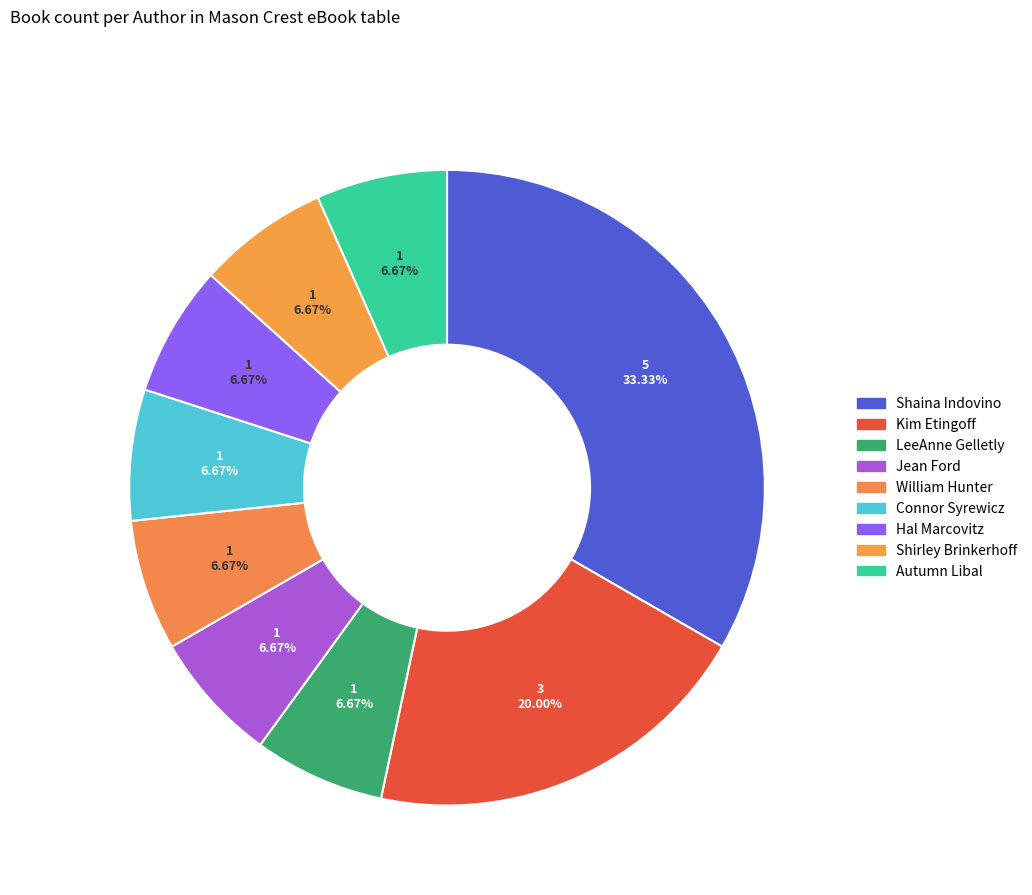

Count the number of slices in the pie.

9